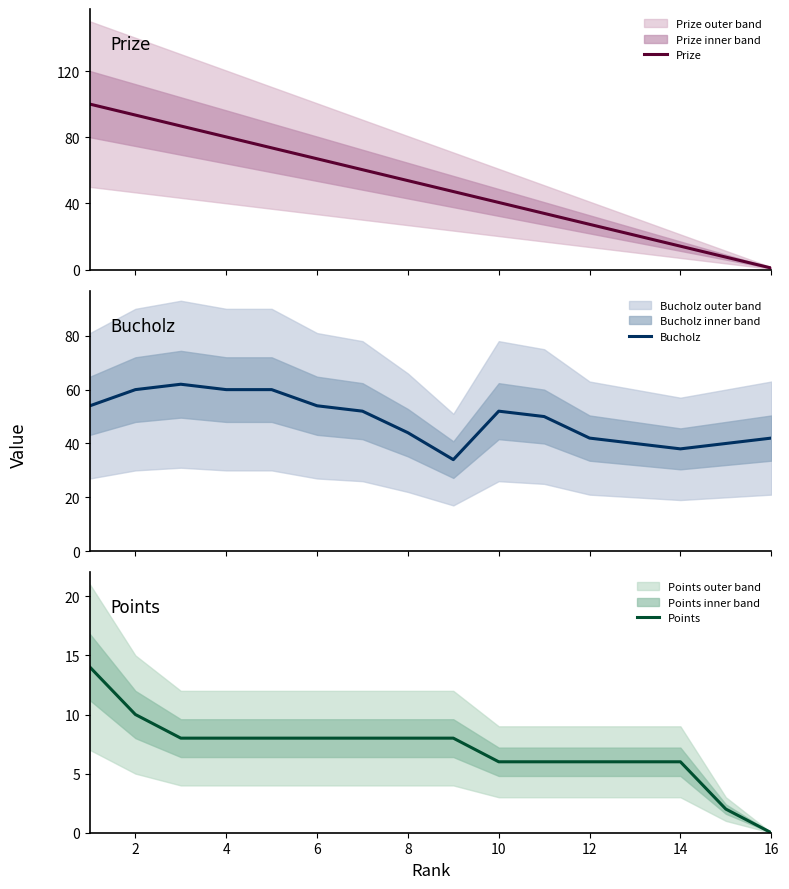

The value of Points at 8 is 13. True or false?

False